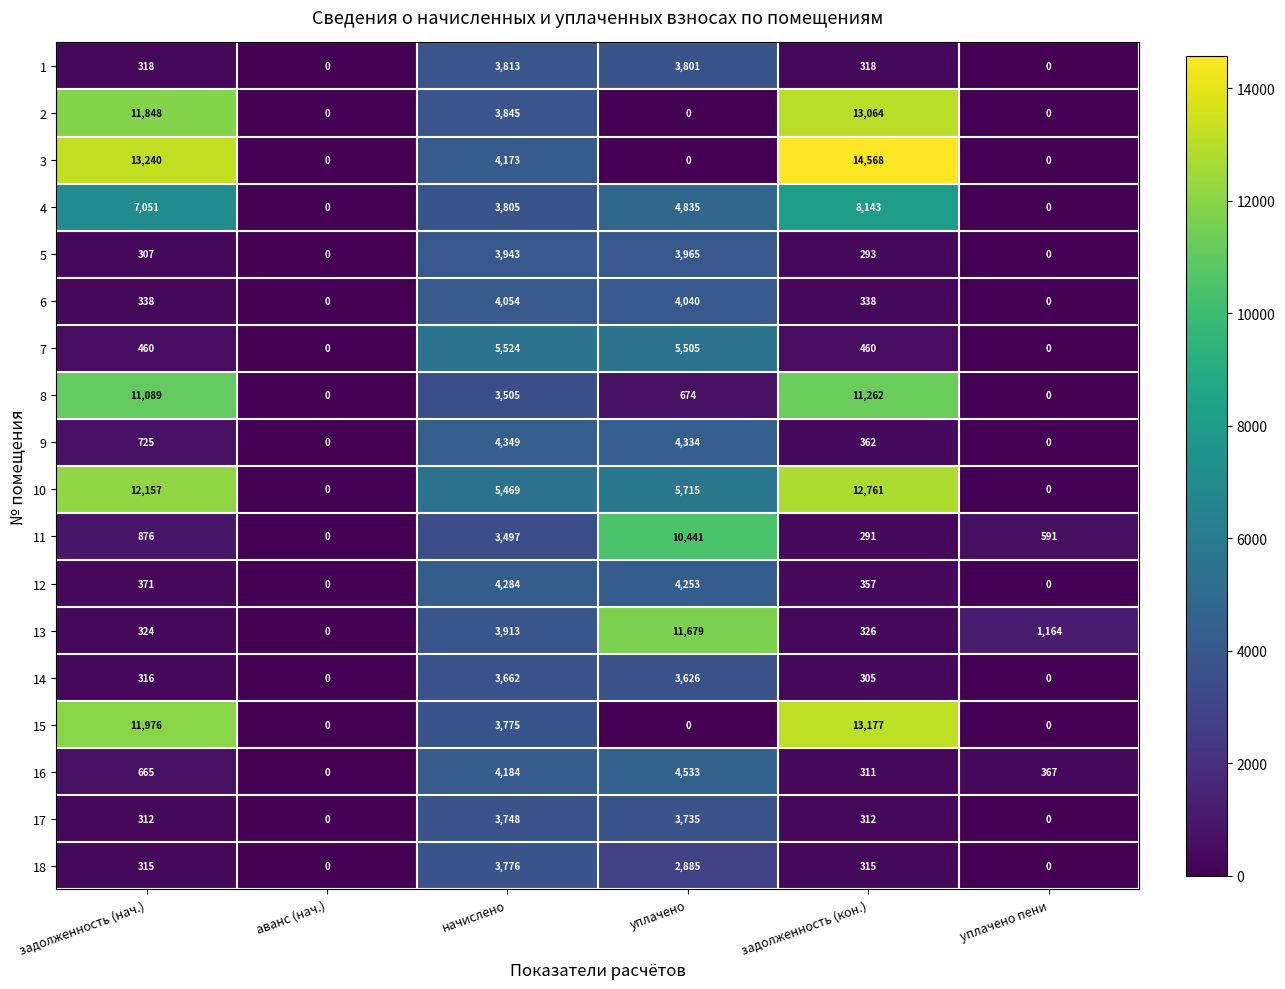

What is the sum of all 7 values?

11949